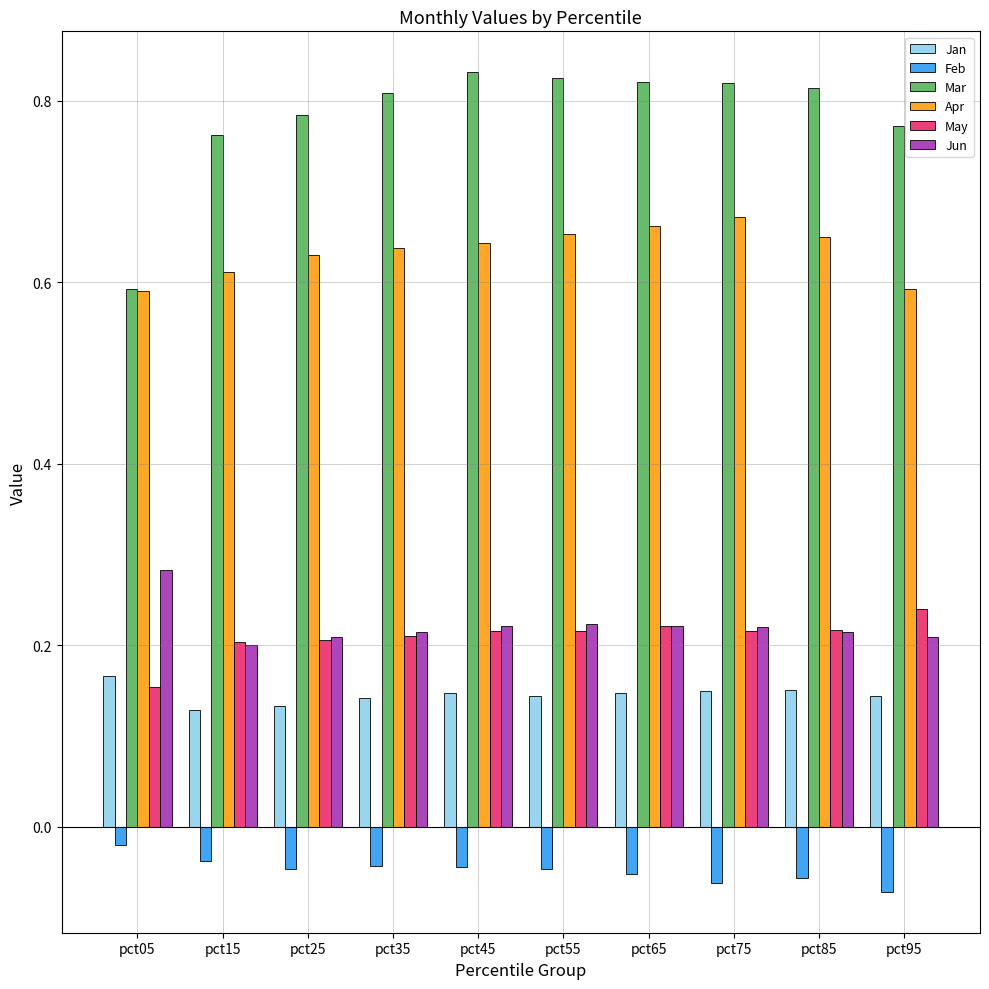

Is it true that May equals 0.2 at pct35?

True